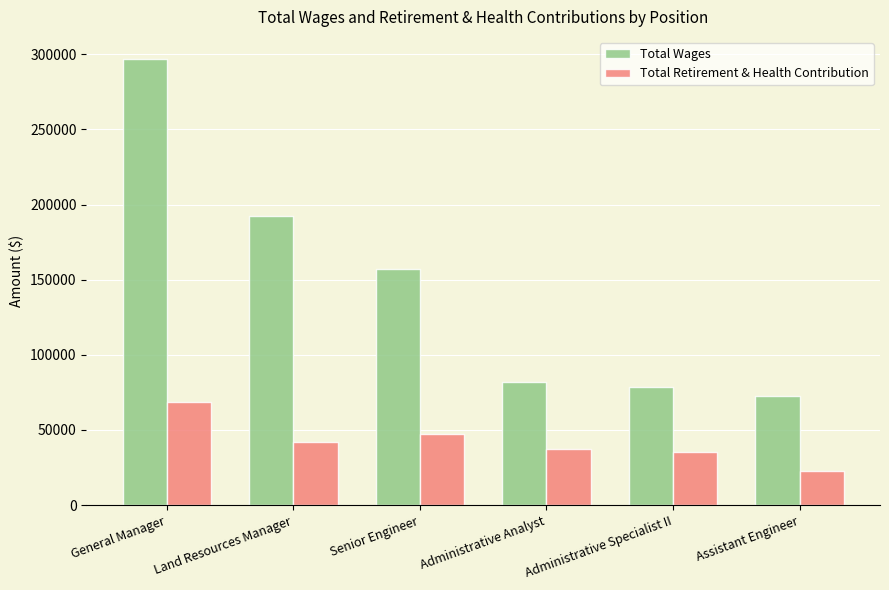

Reading right to left, transcribe all the data shown in this chart.

Total Wages: 72750	78775	82021	157163	192679	296785
Total Retirement & Health Contribution: 22478	35574	37058	47083	41829	68314